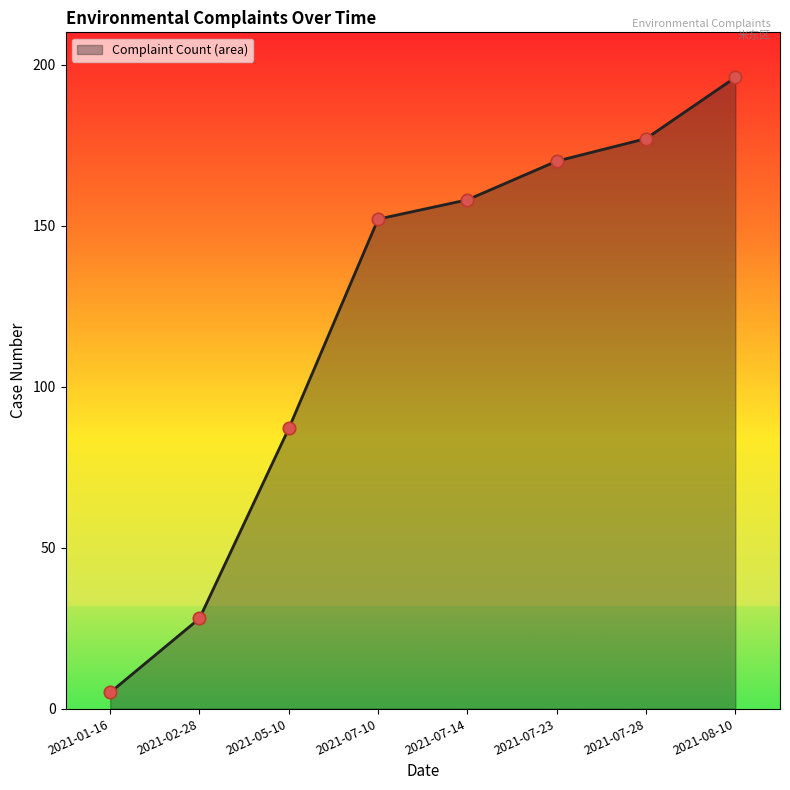

What is the change in value from 2021-05-10 to 2021-08-10?

+109